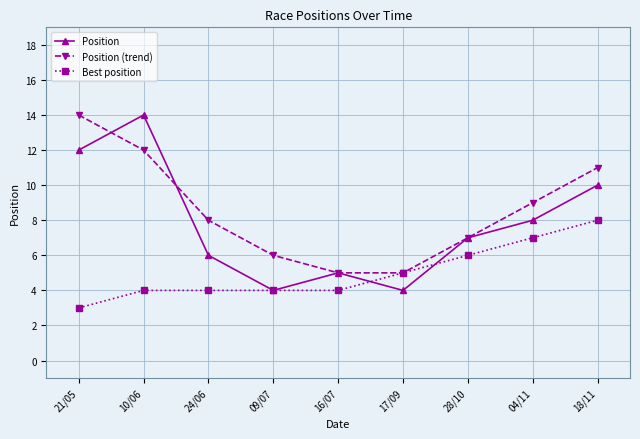

What is the value of the Position point at the 4th from the left?

4